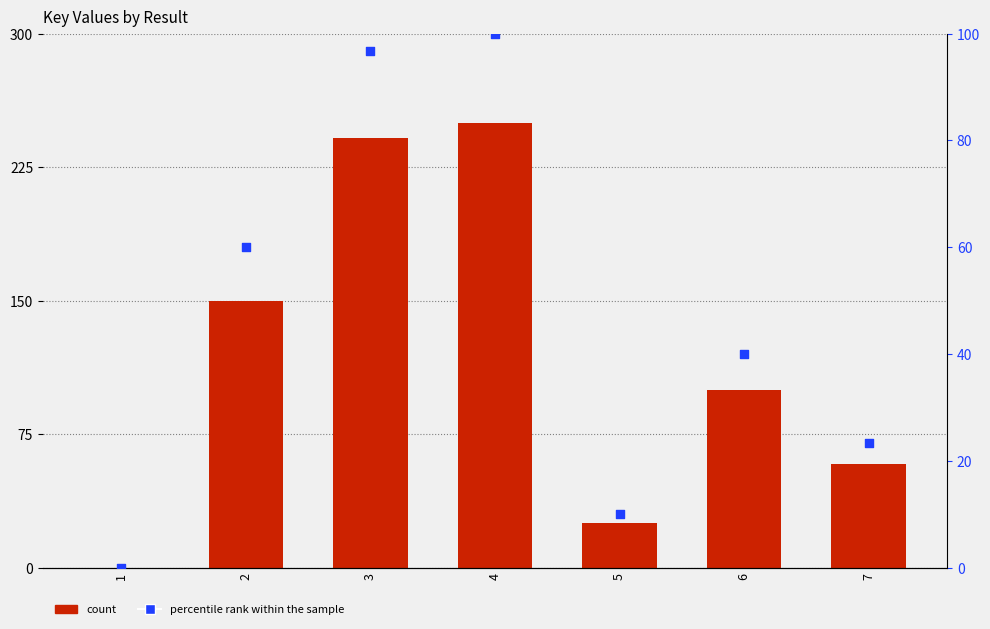

Which series has the largest total across all categories?

count